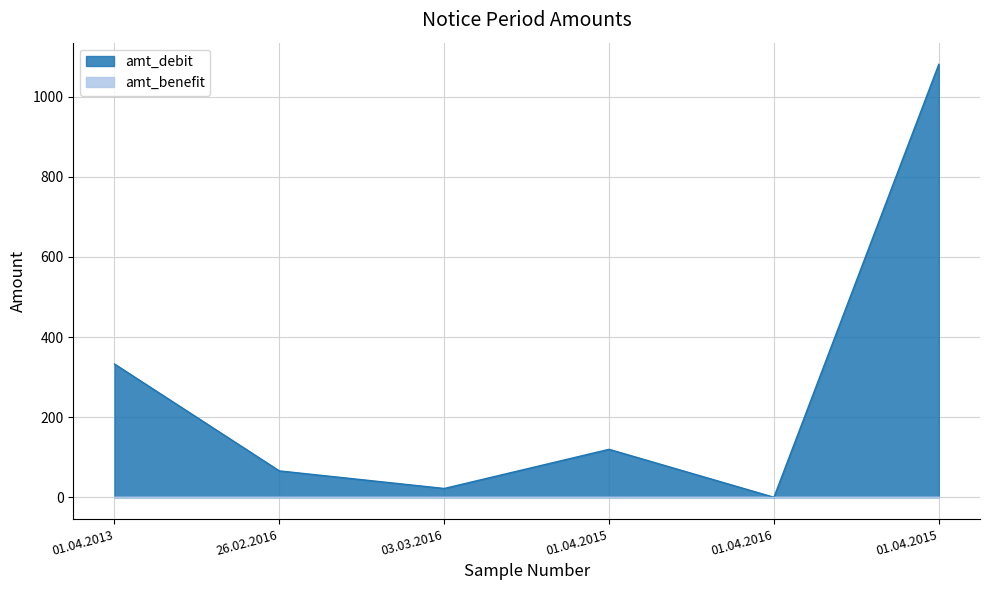

How many positive values are there?

5